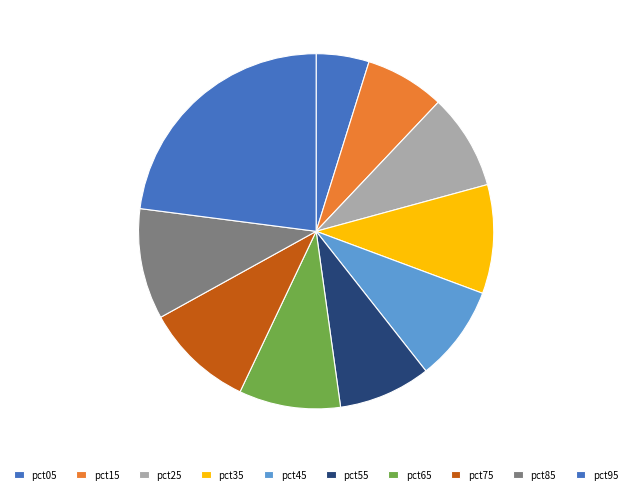

Is there a majority slice in this chart?

No